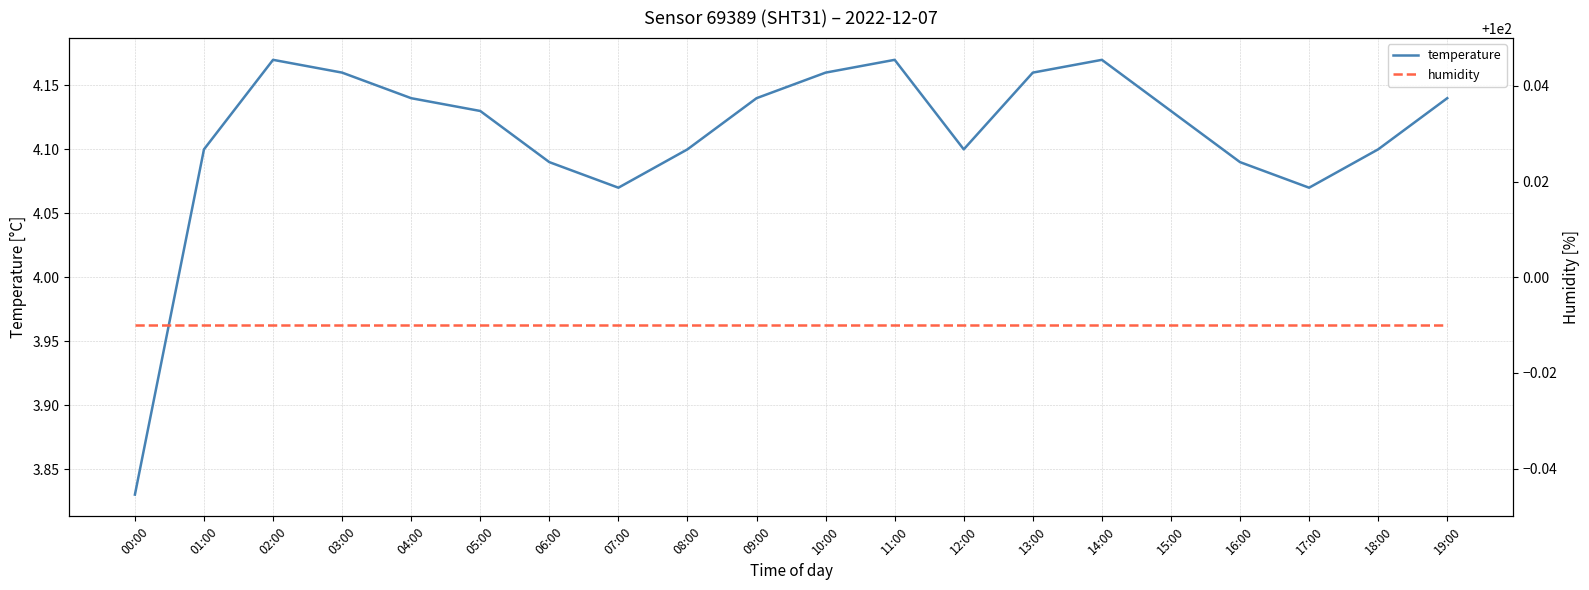

What is the total value across all series at 02:00?

104.2